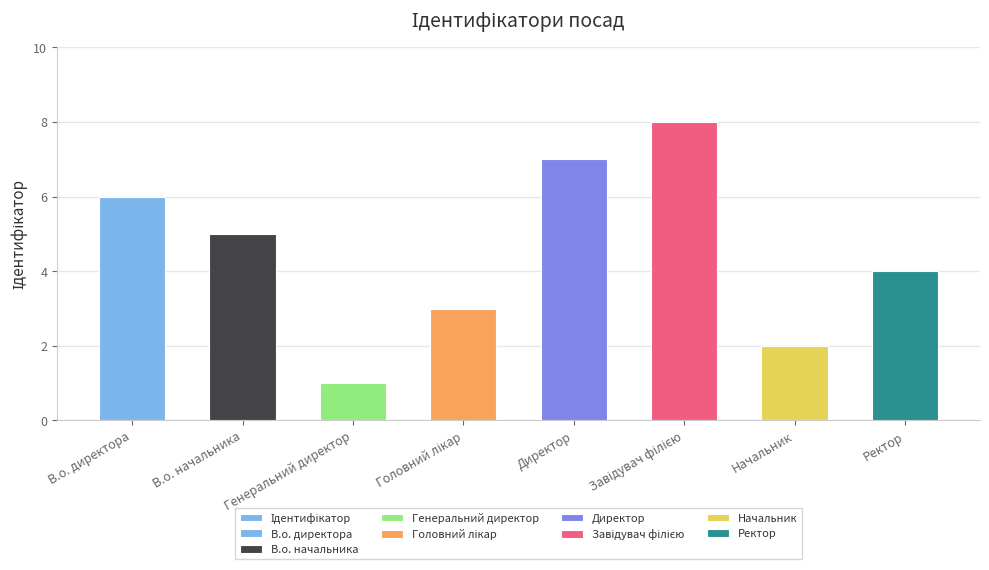

Reading left to right, extract all data points from this chart.

6	5	1	3	7	8	2	4